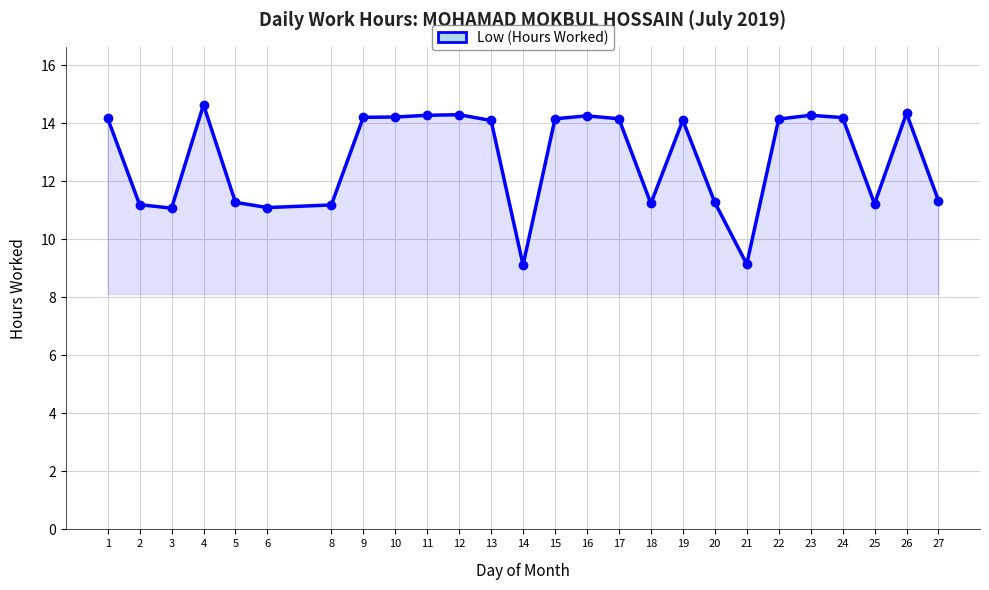

What is the minimum value shown in the chart?

9.1